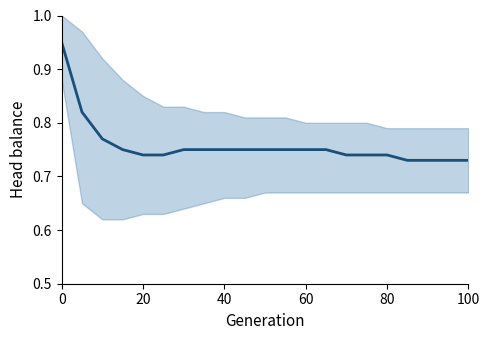

What is the average value?

0.8